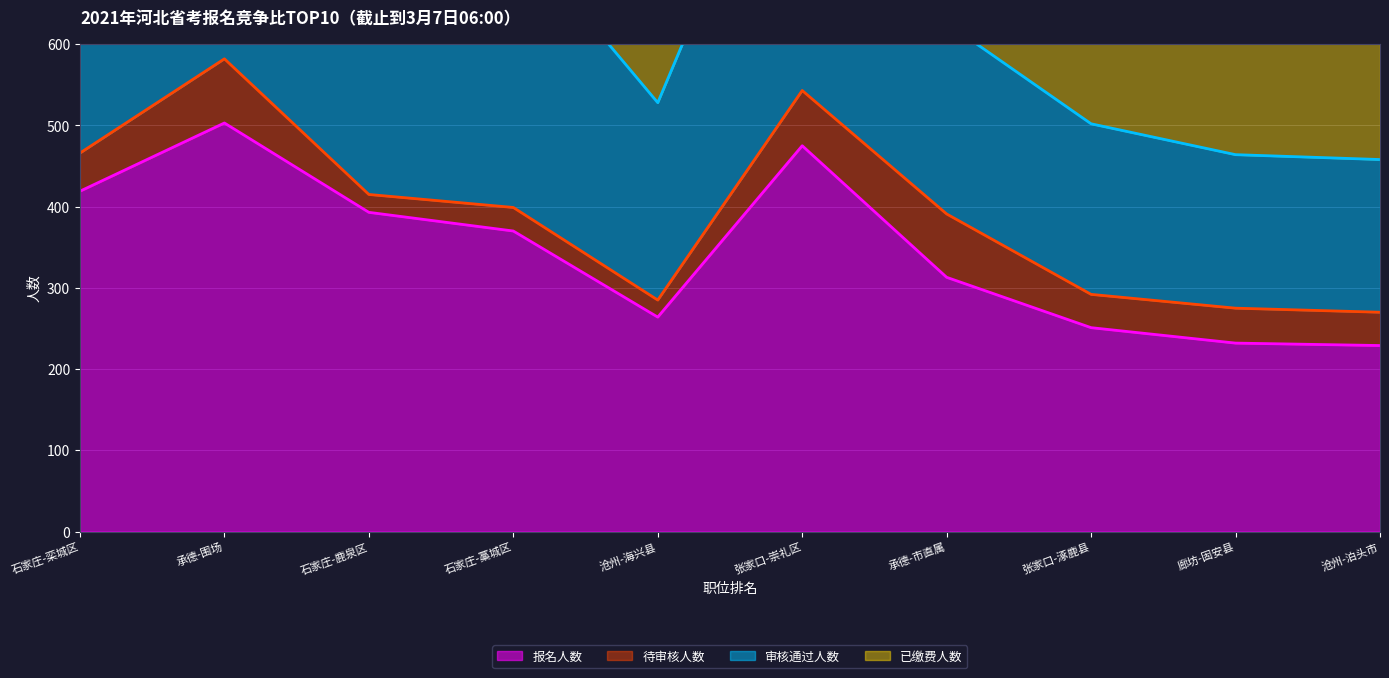

What is the lowest value of the 报名人数 series?

229